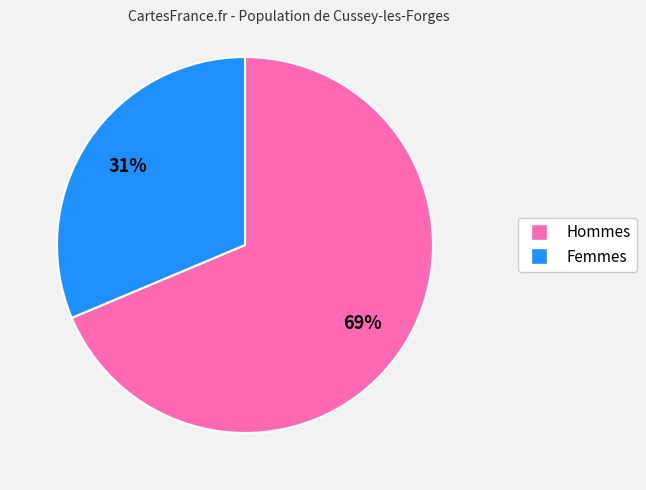

To the nearest percent, what is the average slice percentage?

50%